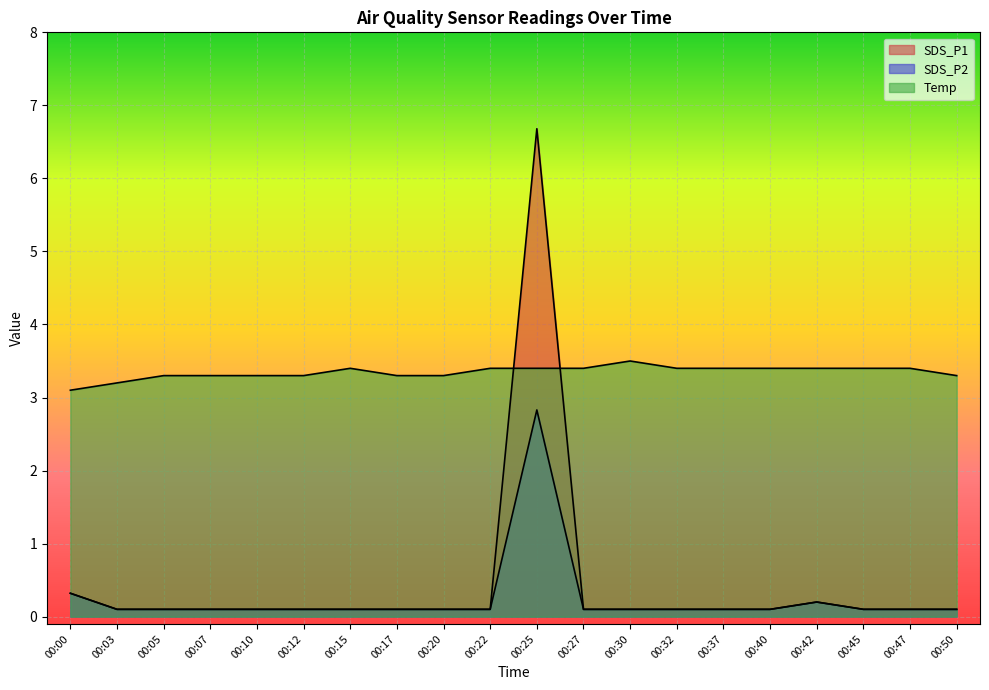

Which series has the largest total across all categories?

Temp